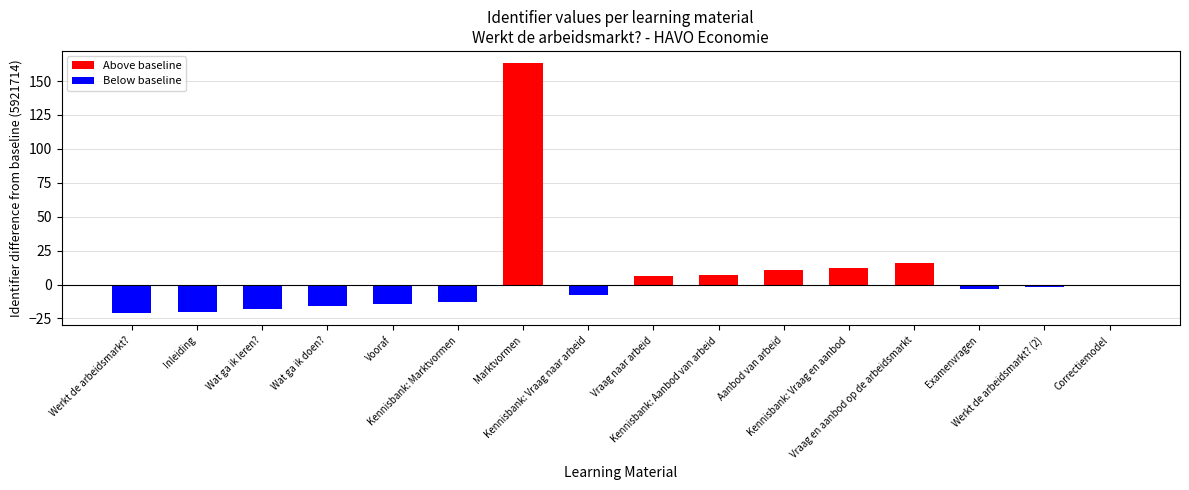

Between Aanbod van arbeid and Kennisbank: Vraag en aanbod, which is larger?

Kennisbank: Vraag en aanbod